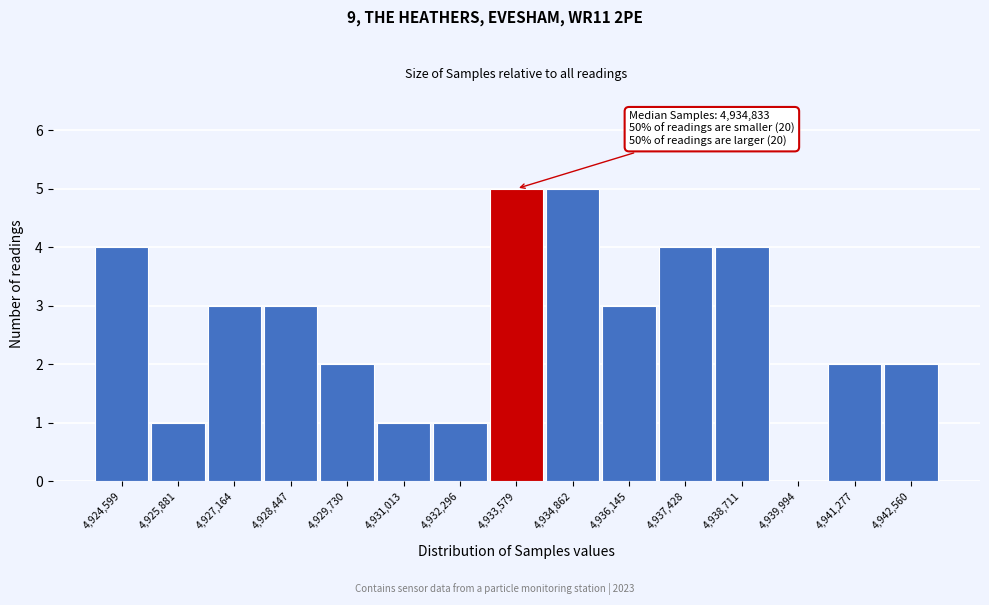

Reading right to left, list all the values displayed in this chart.

4,942,560=2	4,941,277=2	4,939,994=0	4,938,711=4	4,937,428=4	4,936,145=3	4,934,862=5	4,933,579=5	4,932,296=1	4,931,013=1	4,929,730=2	4,928,447=3	4,927,164=3	4,925,881=1	4,924,599=4